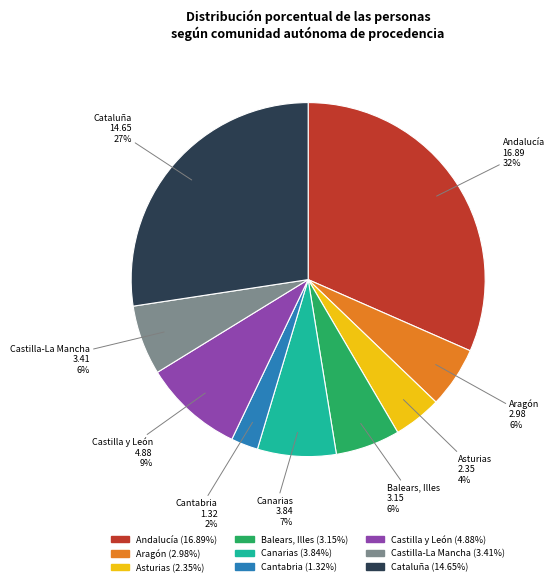

Does Balears, Illes represent more than half of the total?

No